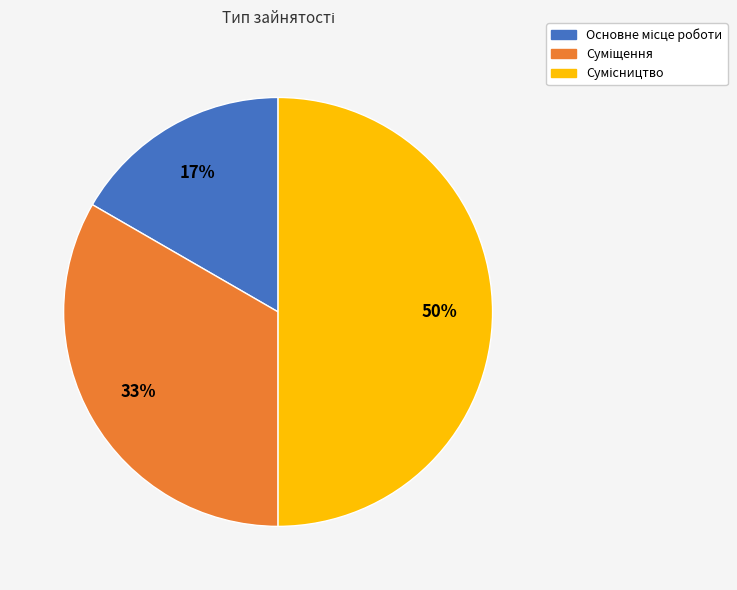

To the nearest percent, what is the difference between the largest and smallest slice percentages?

33%